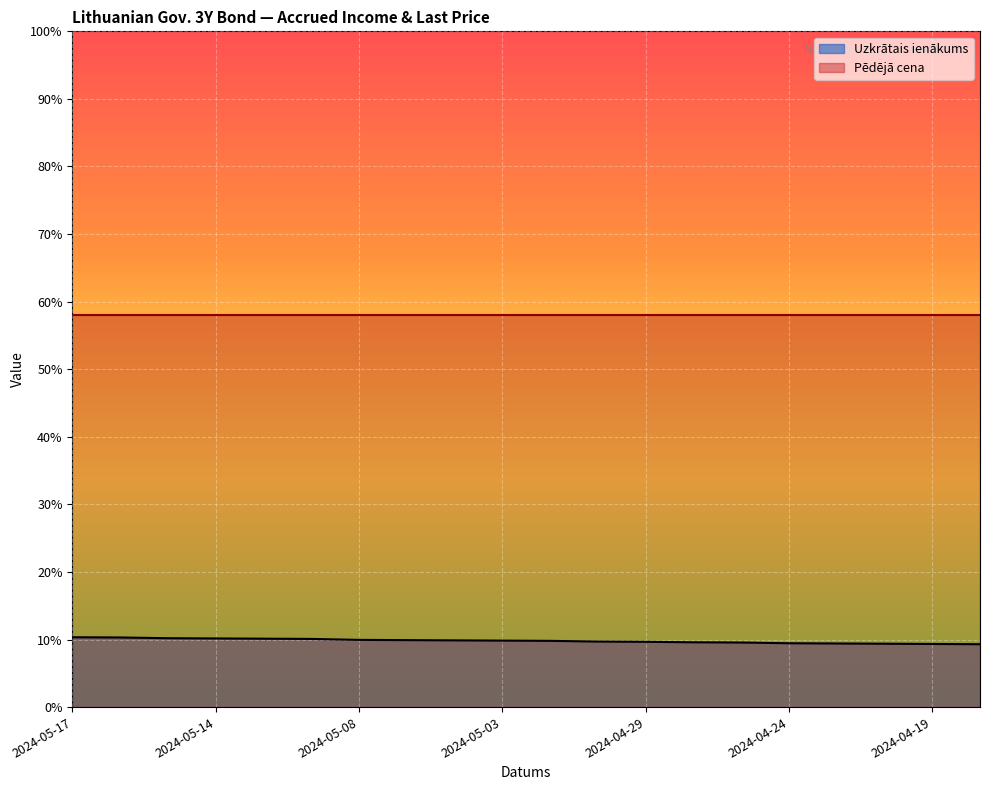

How many distinct data groups are displayed?

2